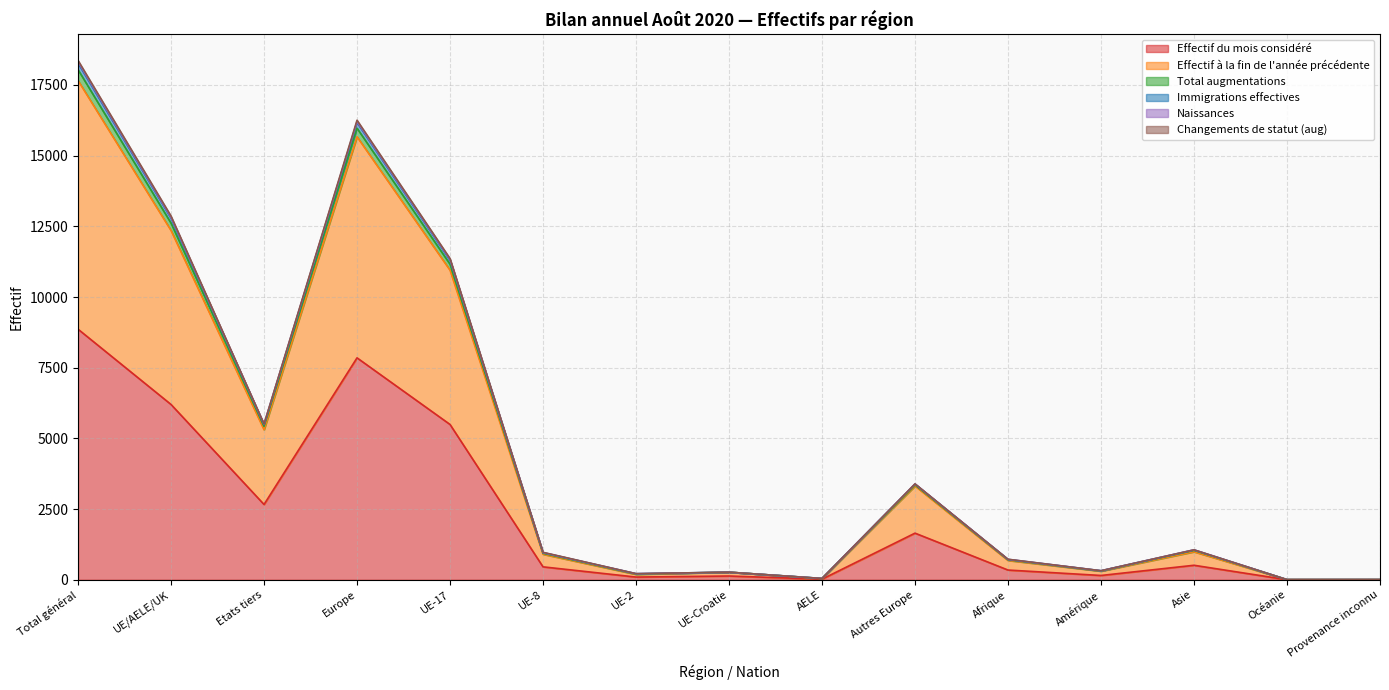

Which category has the highest value in the Effectif du mois considéré series?

Total général